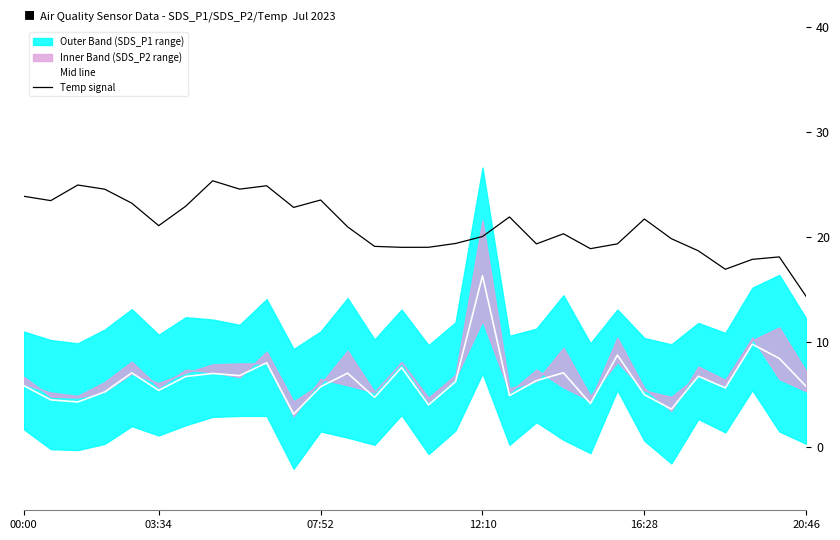

What is the spread (max minus min) of values at 9?

16.9